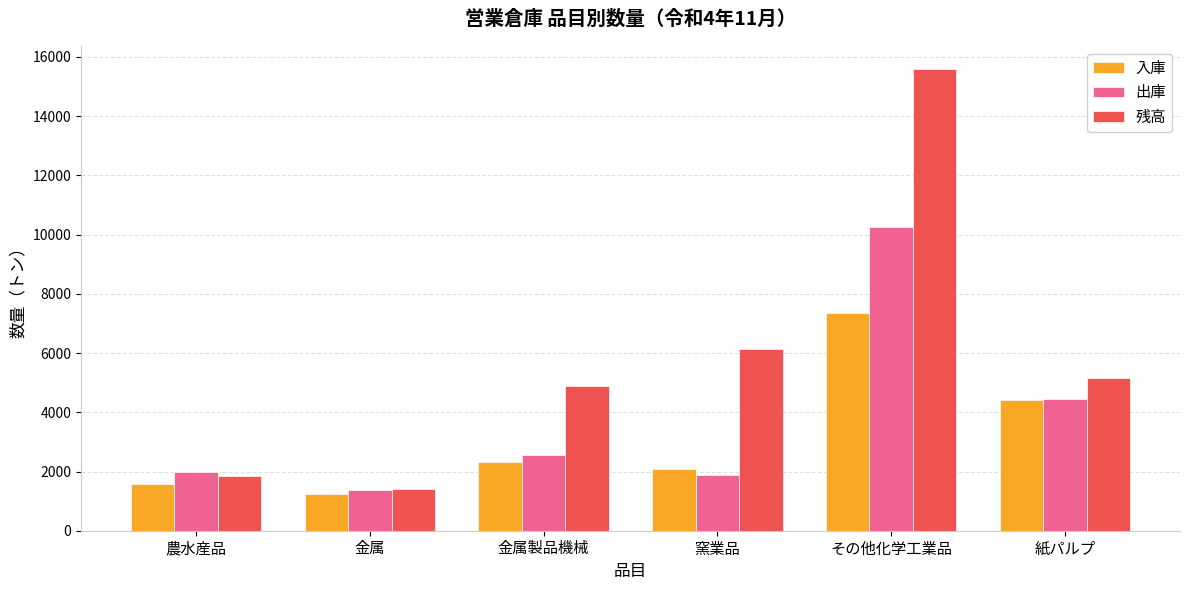

What is the difference between the 入庫 values at 金属製品機械 and その他化学工業品?

5016.2